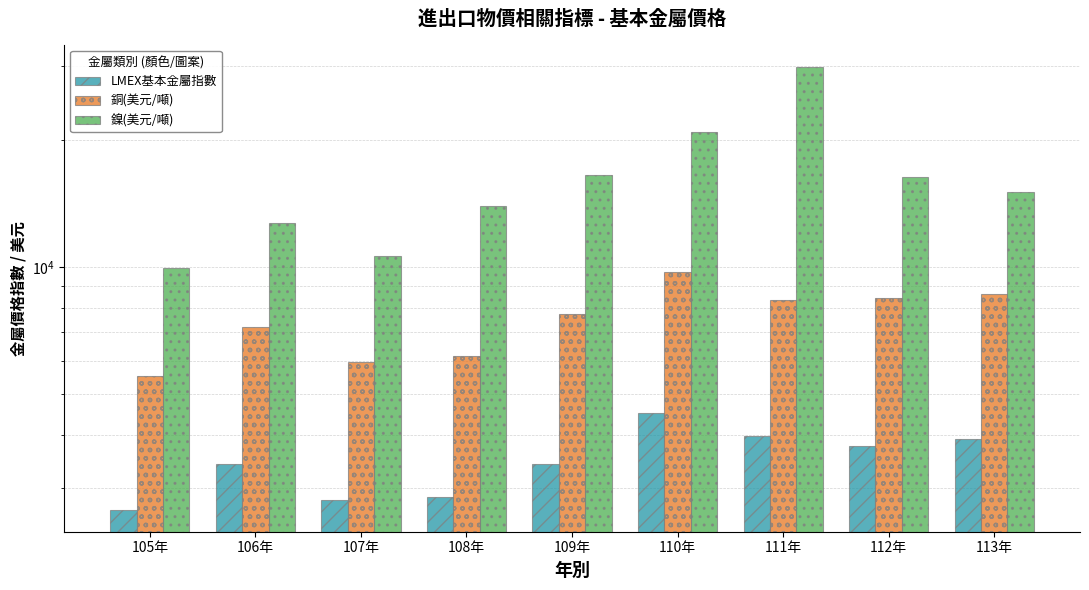

What are all the series names shown in the legend?

LMEX基本金屬指數, 銅(美元/噸), 鎳(美元/噸)